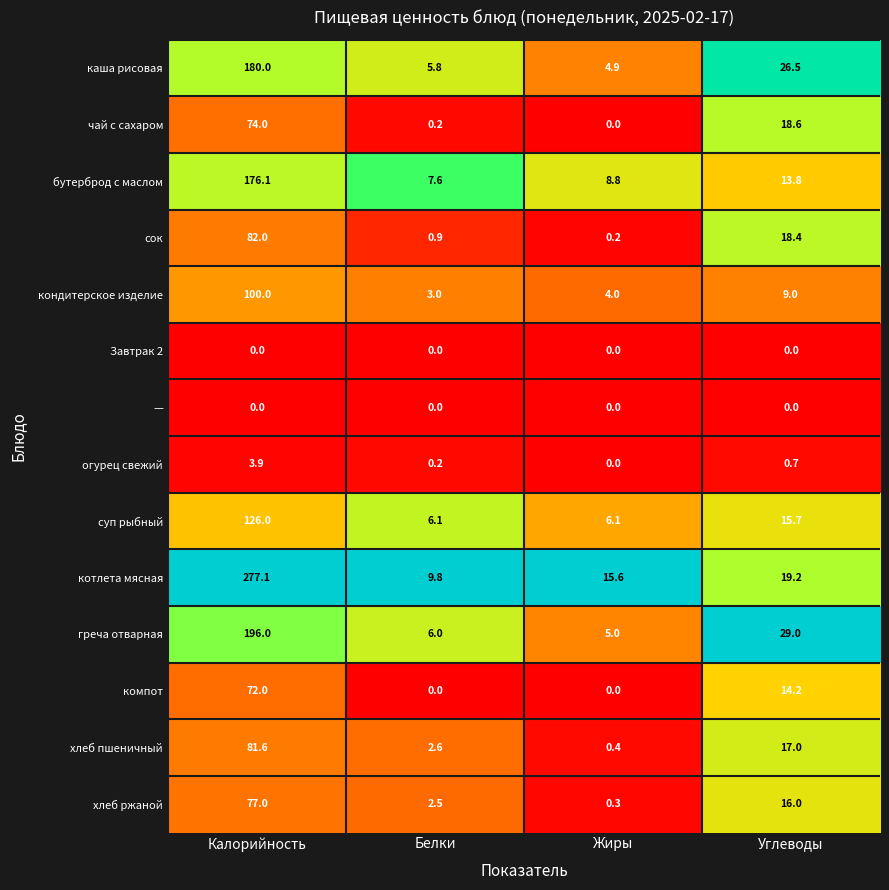

Which series has the largest range (max minus min)?

котлета мясная